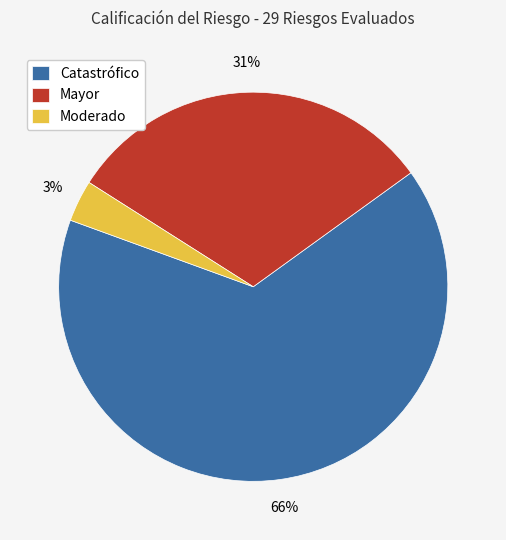

Between Mayor and Catastrófico, which is larger?

Catastrófico